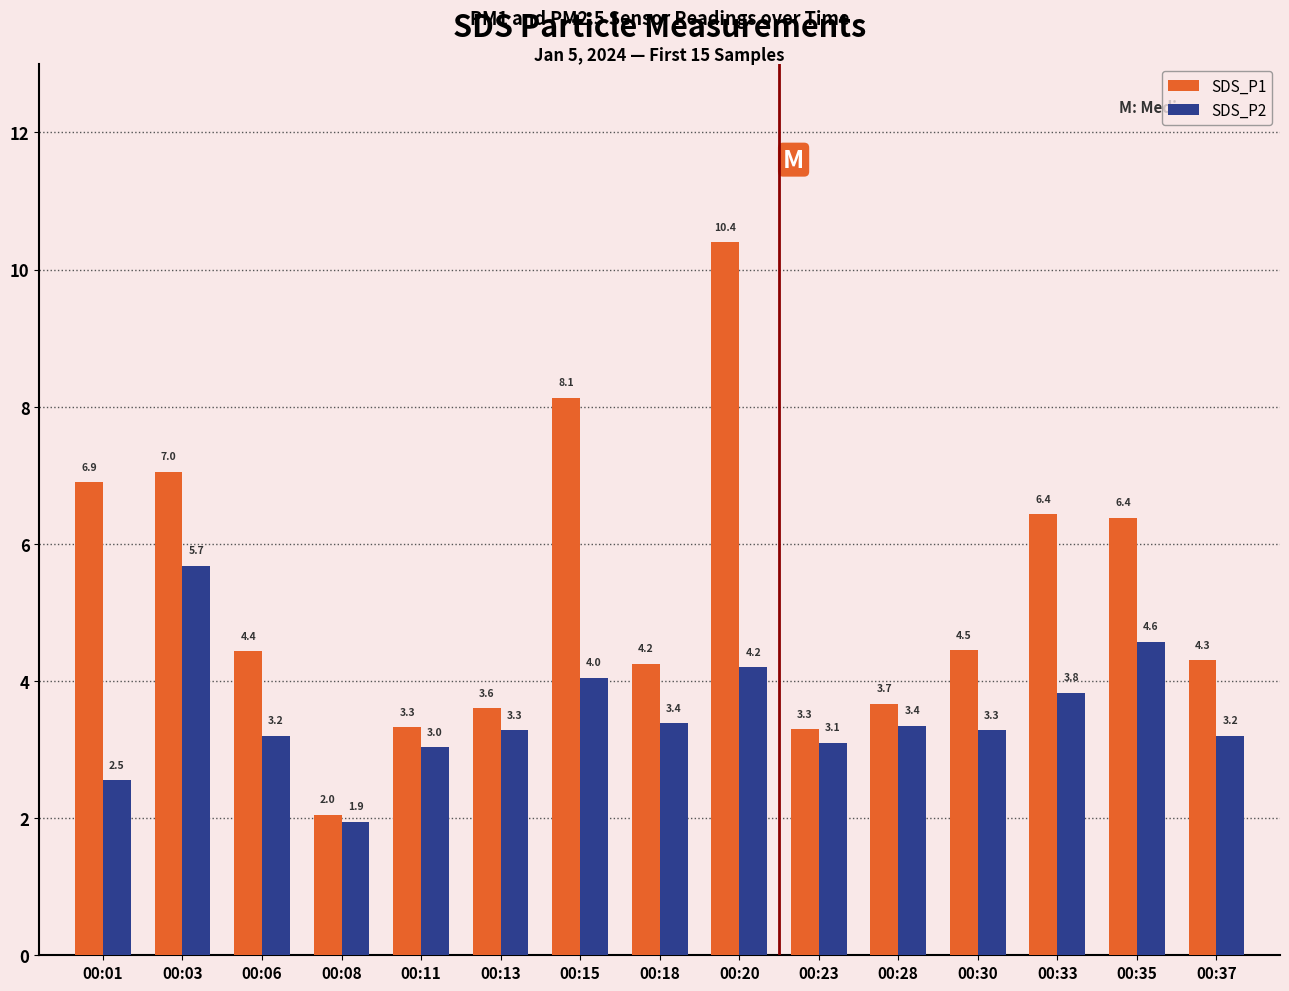

What is the highest value of the SDS_P2 series?

5.7